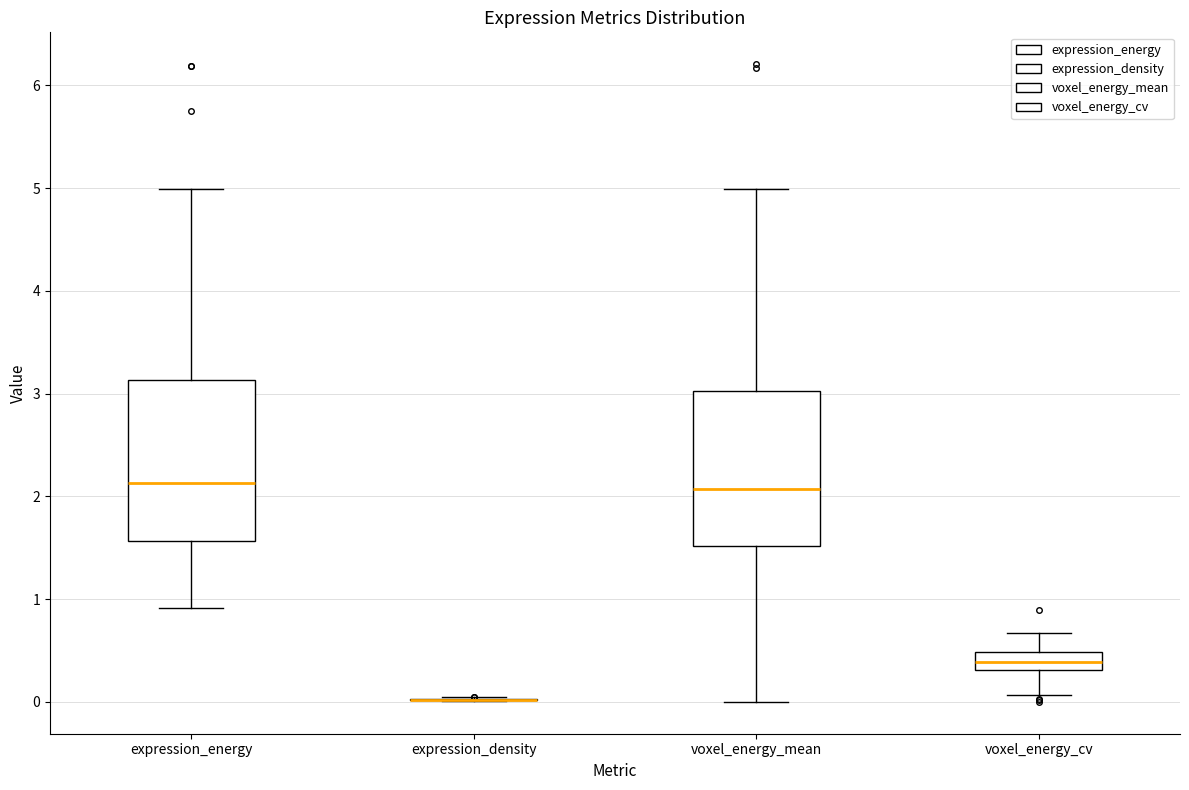

Reading left to right, read every box against the y-axis: the position of its median line, the range the box covers, and the ends of its whiskers. The values are not printed on the chart, so give them approximately, as read against the axis.

expression_energy: median 2.1, box 1.6 to 3.1, whiskers 0.9 to 5.0
expression_density: box collapsed to a line at 0.0, whiskers 0.0 to 0.0
voxel_energy_mean: median 2.1, box 1.5 to 3.0, whiskers 0.0 to 5.0
voxel_energy_cv: median 0.4, box 0.3 to 0.5, whiskers 0.1 to 0.7